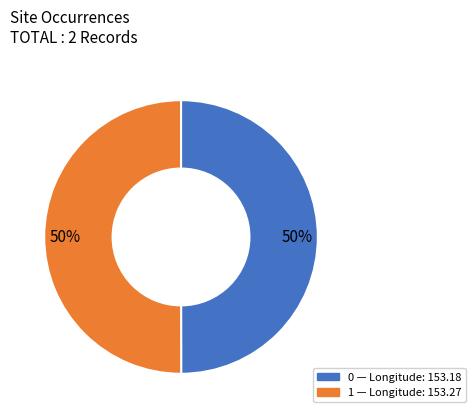

To the nearest percent, what percentage of the pie is 1?

50%